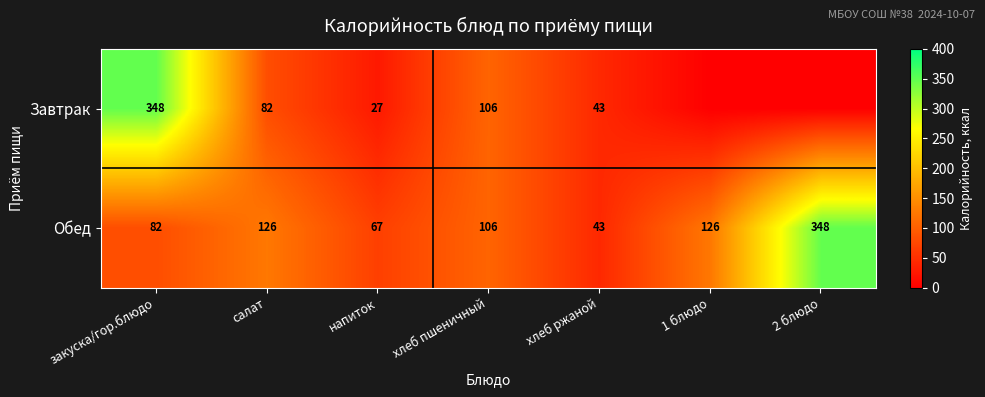

What is the difference between the second highest and second lowest values in the Обед series?

59